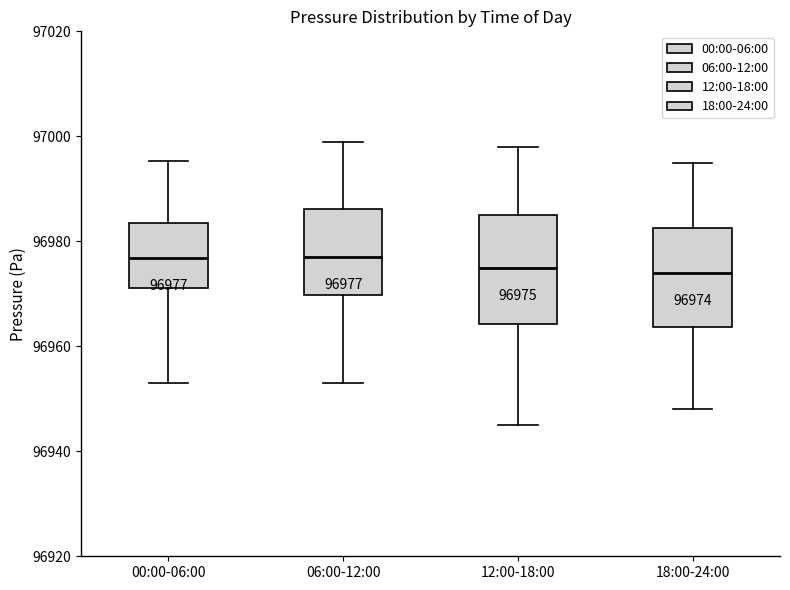

Comparing the boxes themselves (not the whiskers), which one is the tallest?

12:00-18:00